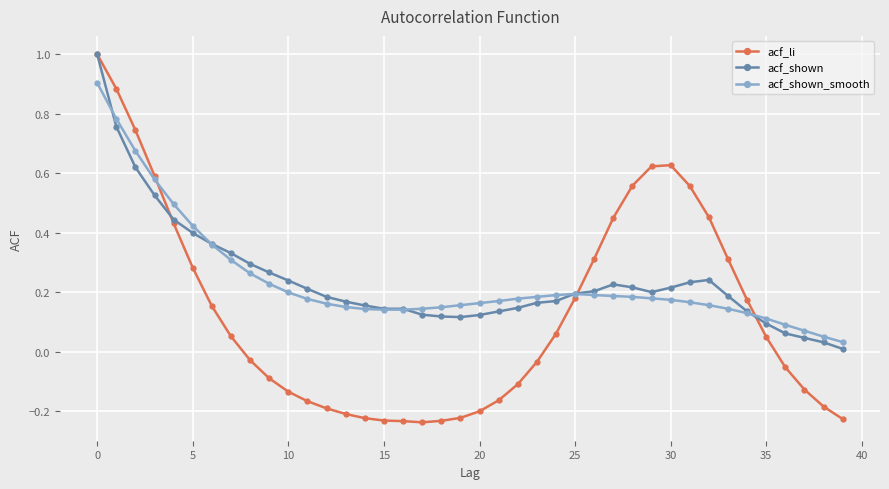

What is the highest value of the acf_shown series?

1.0